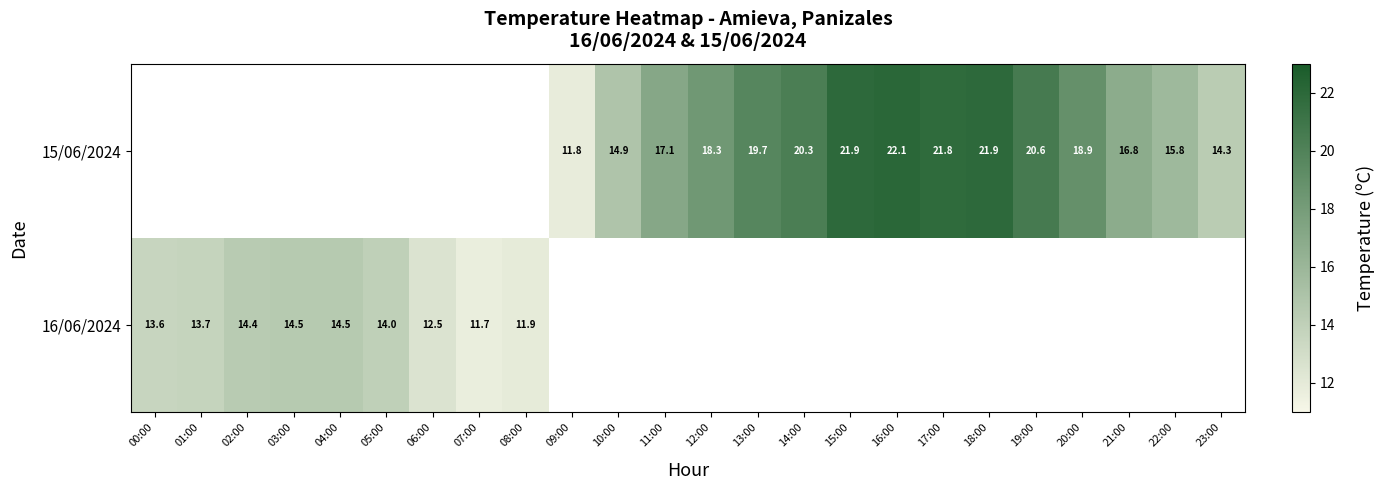

The value of 15/06/2024 at 23:00 is 8.5. True or false?

False